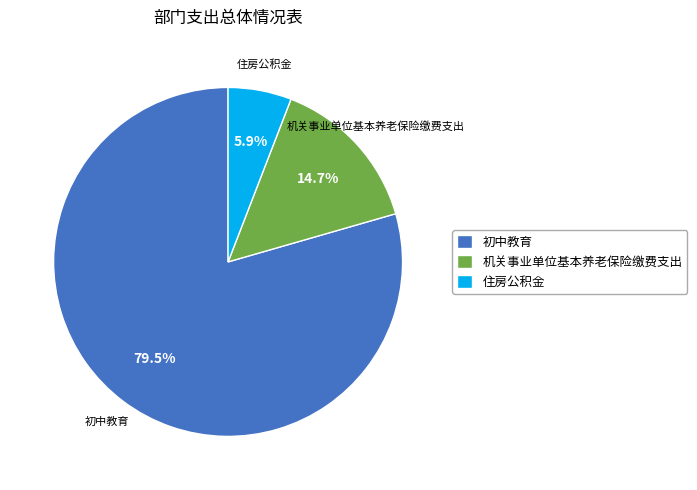

Is it true that 住房公积金 is 1% of the pie?

False